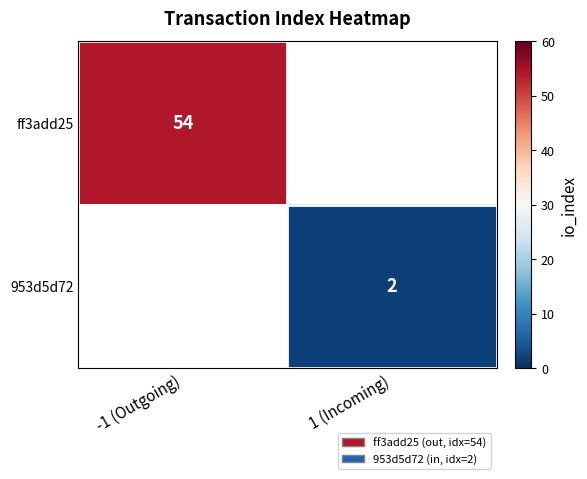

At how many categories does at least one series exceed 4?

1